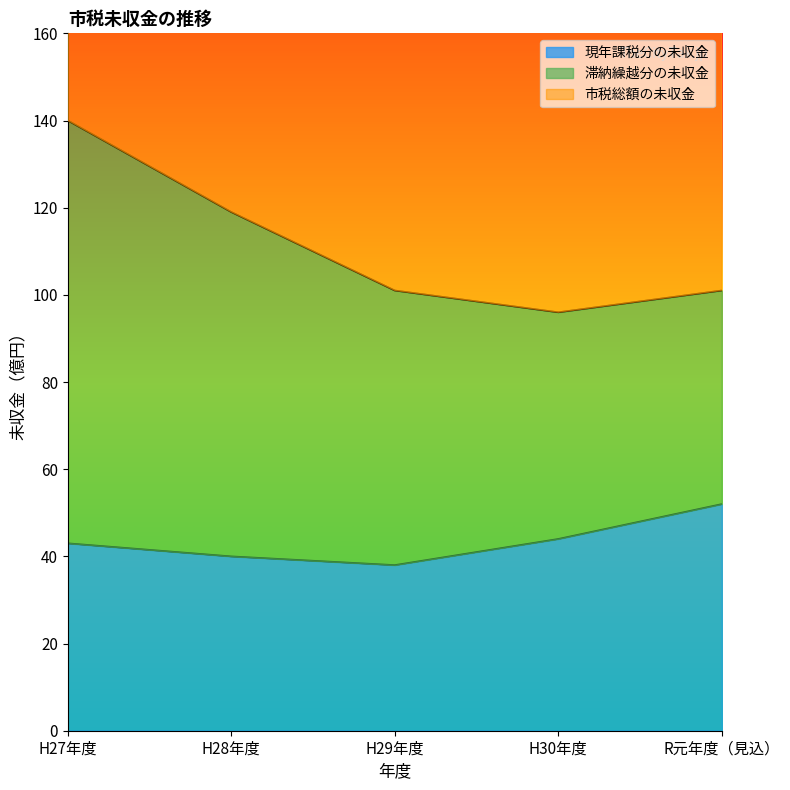

The 現年課税分の未収金 series shows 44 at H30年度. True or false?

True